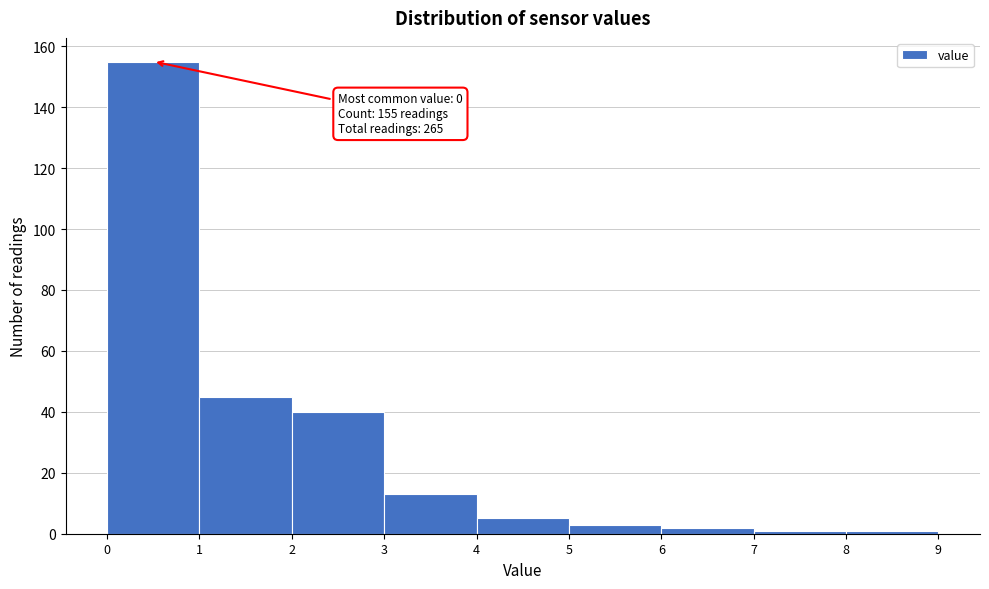

Which range on the x-axis has the tallest bar?

0 to 1